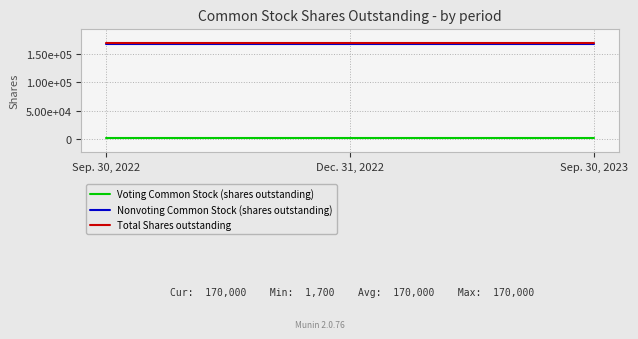

What are all the series names shown in the legend?

Voting Common Stock (shares outstanding), Nonvoting Common Stock (shares outstanding), Total Shares outstanding